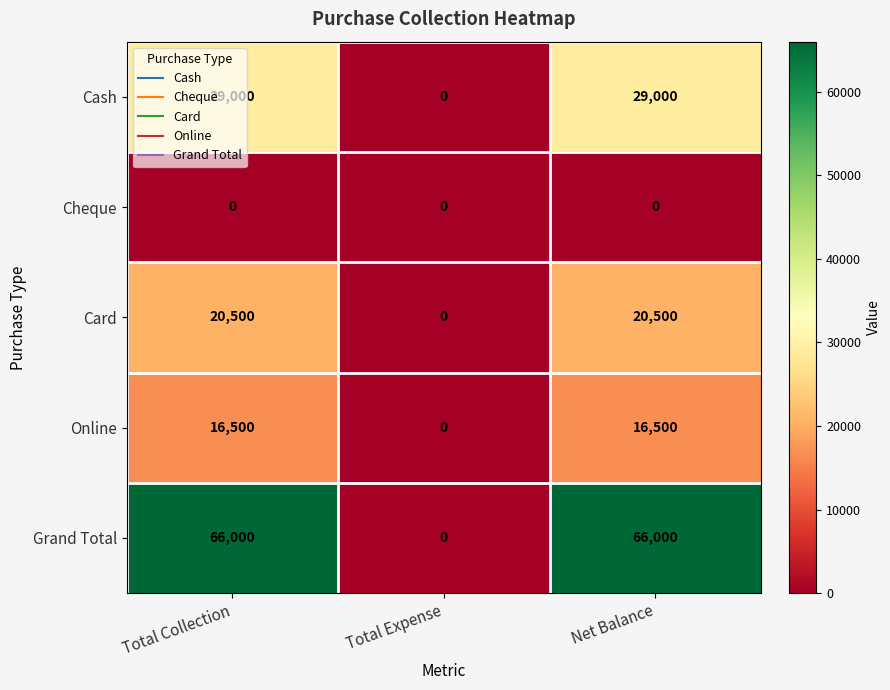

Which series has the widest spread of values?

Grand Total